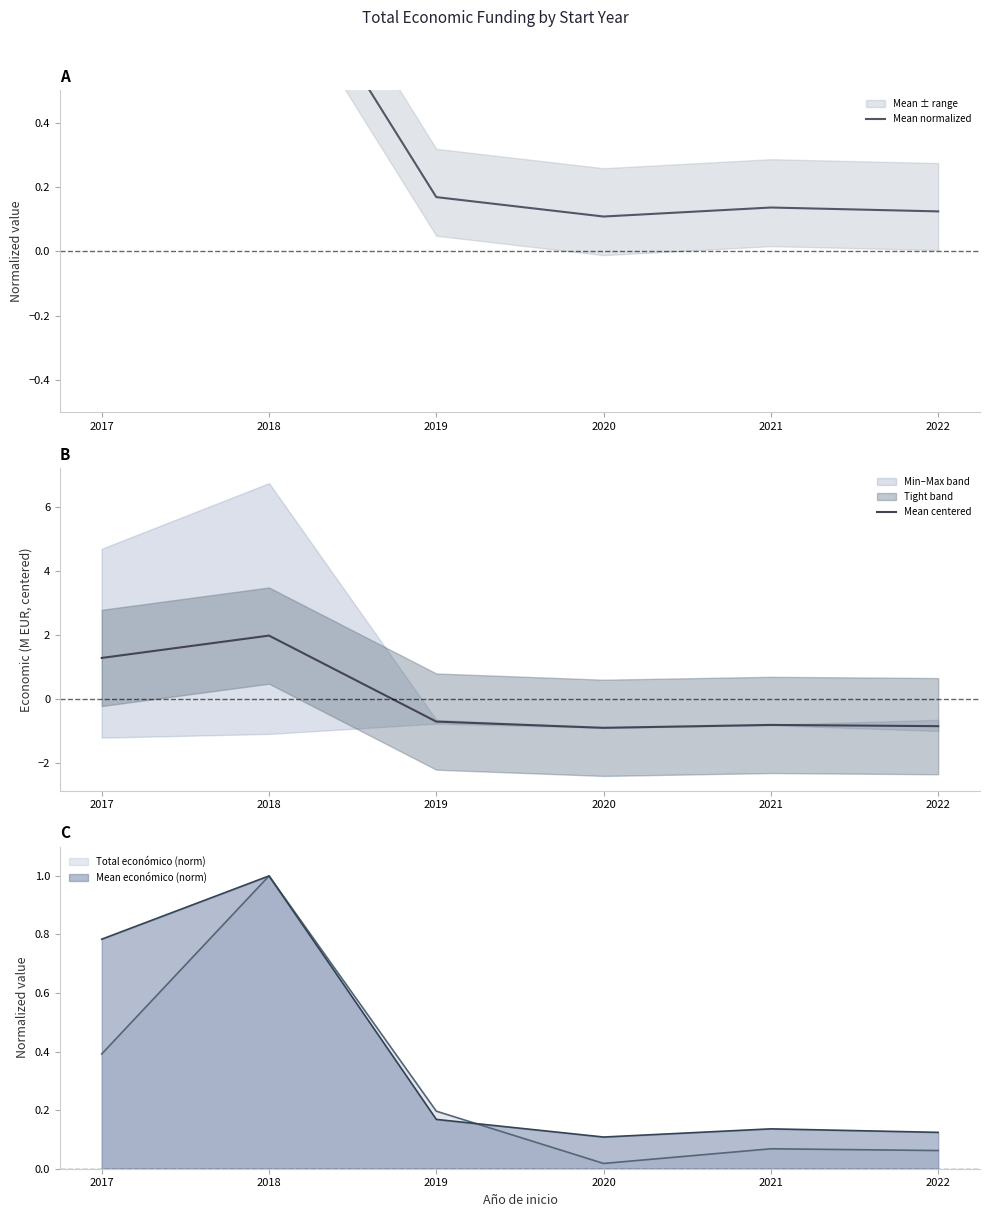

How many data points in Mean centered are less than 0?

4